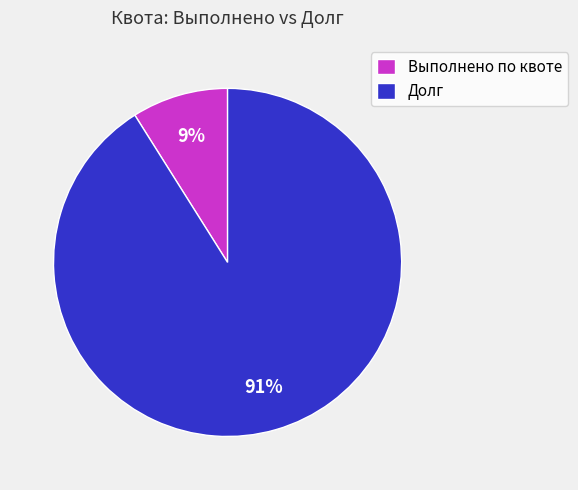

What is the smallest slice in the pie chart?

Выполнено по квоте